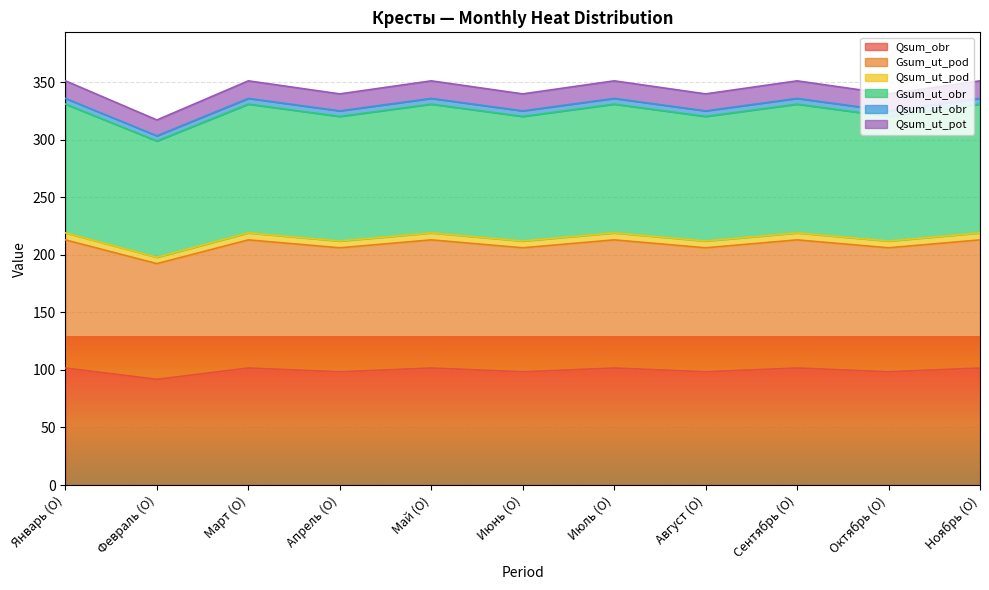

What is the maximum value for Qsum_obr?

101.7